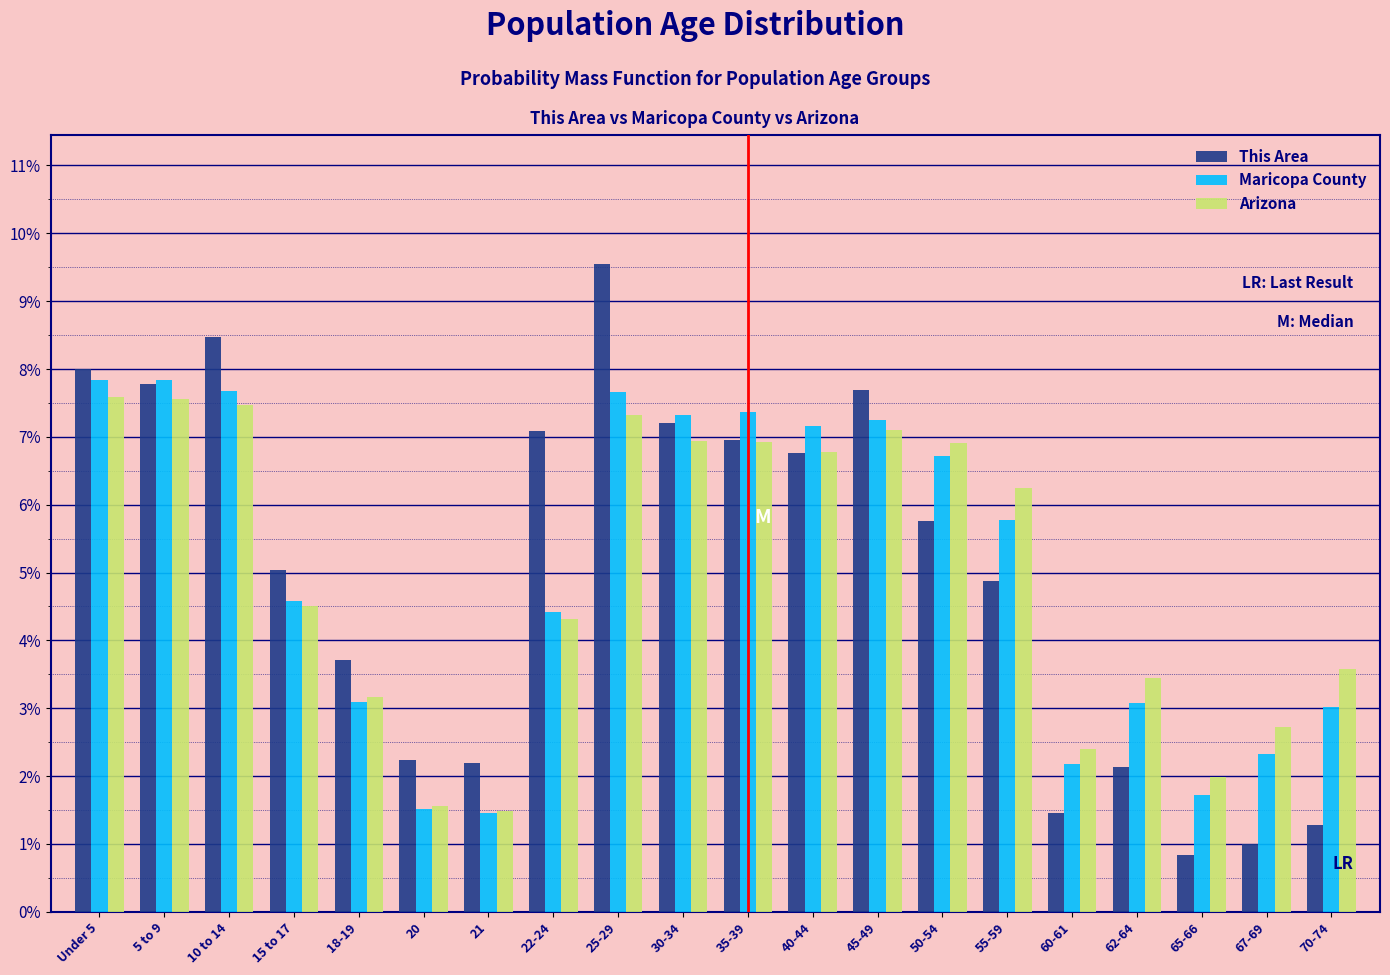

What are all the series names shown in the legend?

This Area, Maricopa County, Arizona